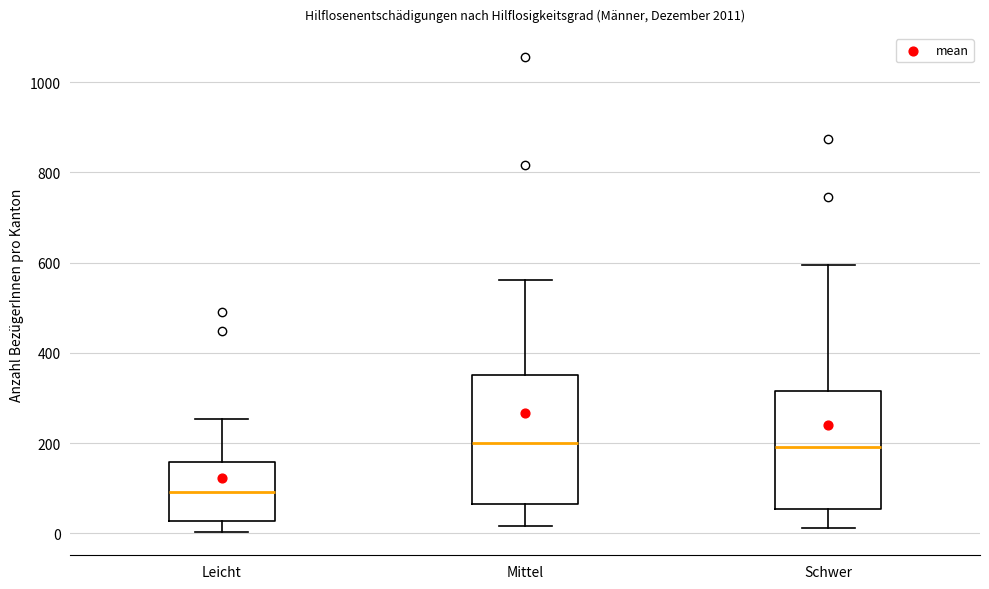

Which box is the tallest, from its lower edge to its upper edge?

Mittel